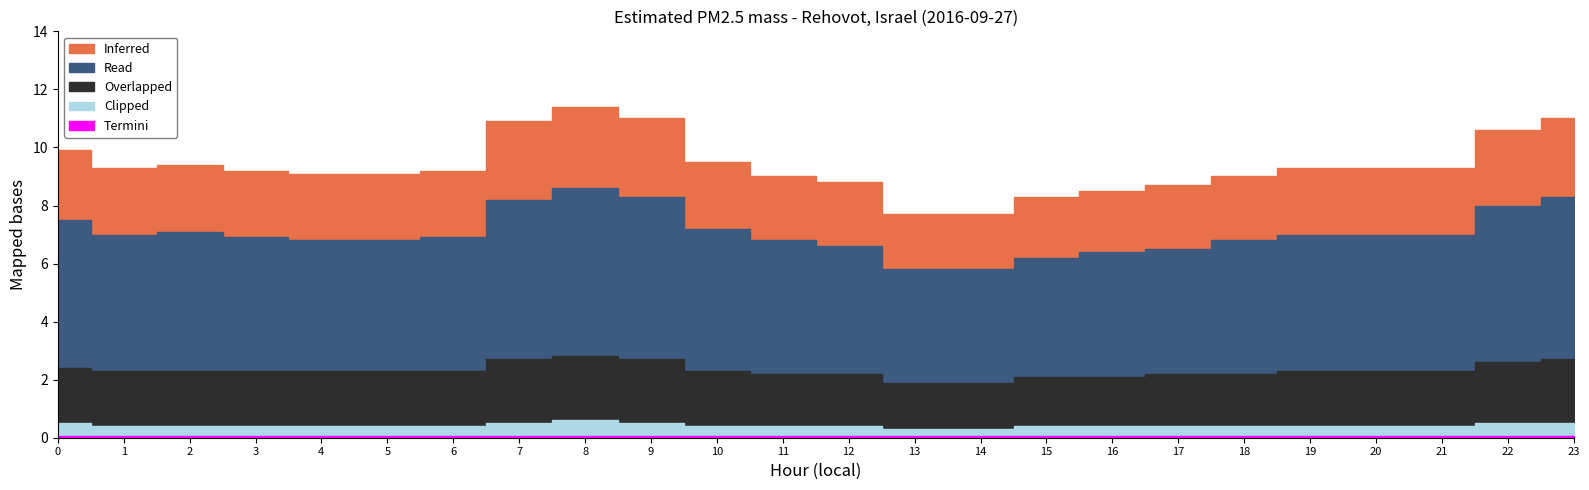

True or false: Clipped and Inferred cross at least once.

False